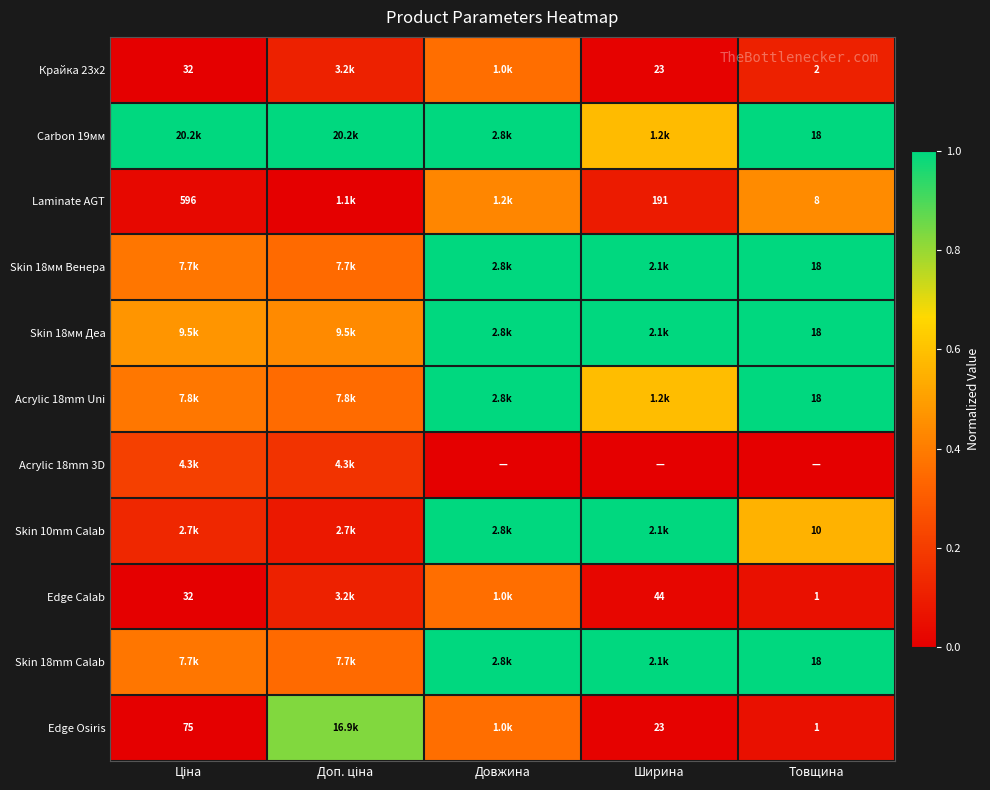

Is the value of Крайка 23x2 at Товщина greater than the value of Skin 18мм Венера at Товщина?

No